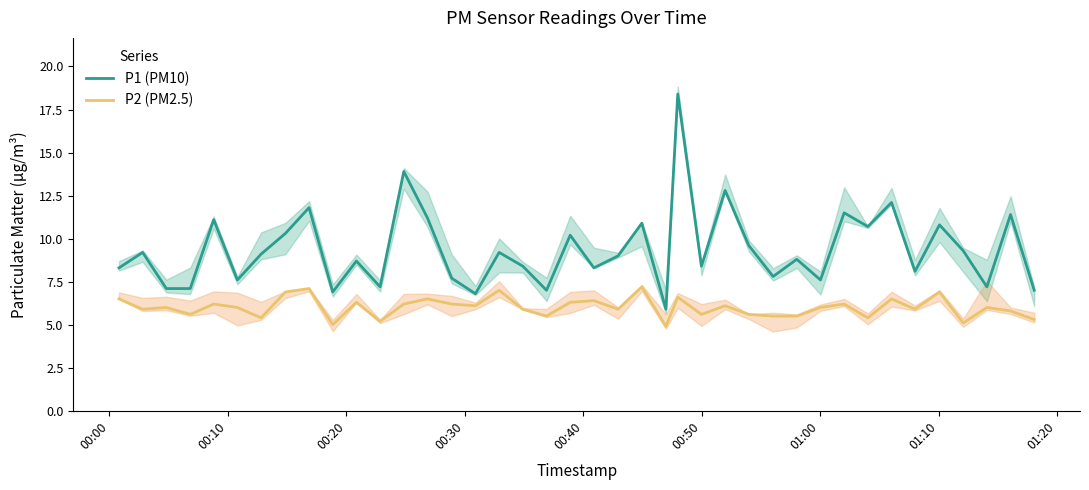

What is the highest value of the P1 (PM10) series?

18.4